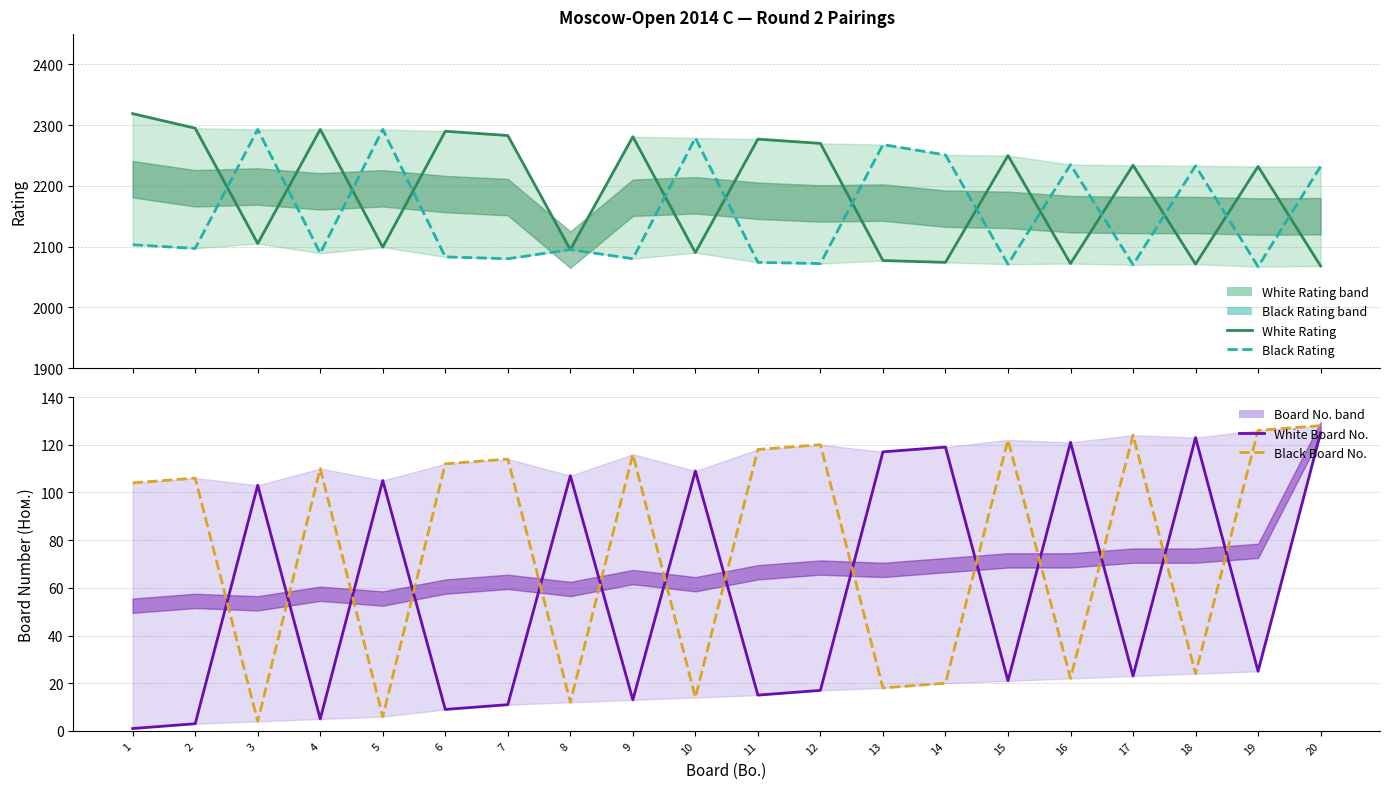

Which label corresponds to the smallest value in the chart?

1